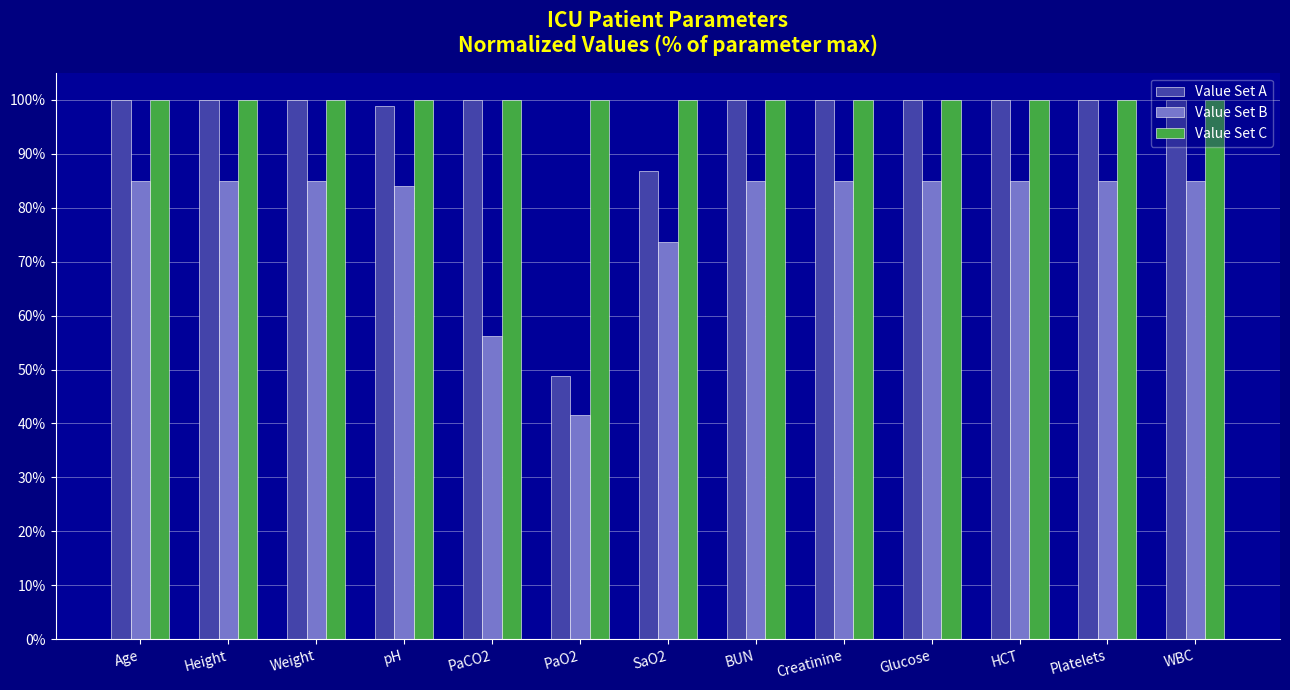

What value does the Value Set B series have at Age?

85.0